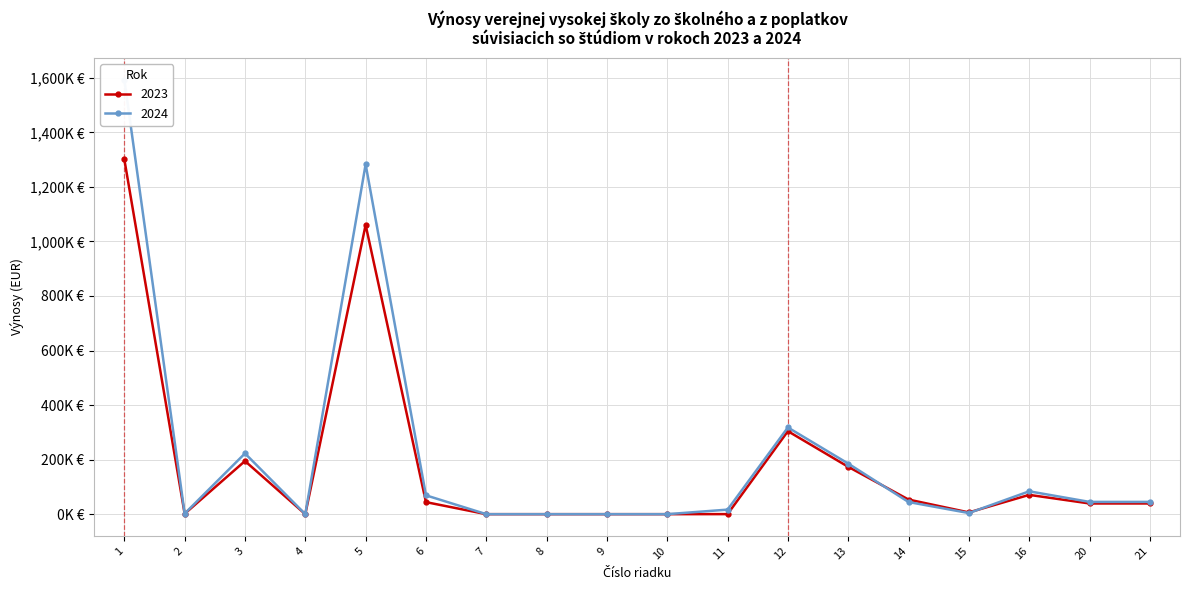

What is the maximum value shown in the chart?

1593279.3